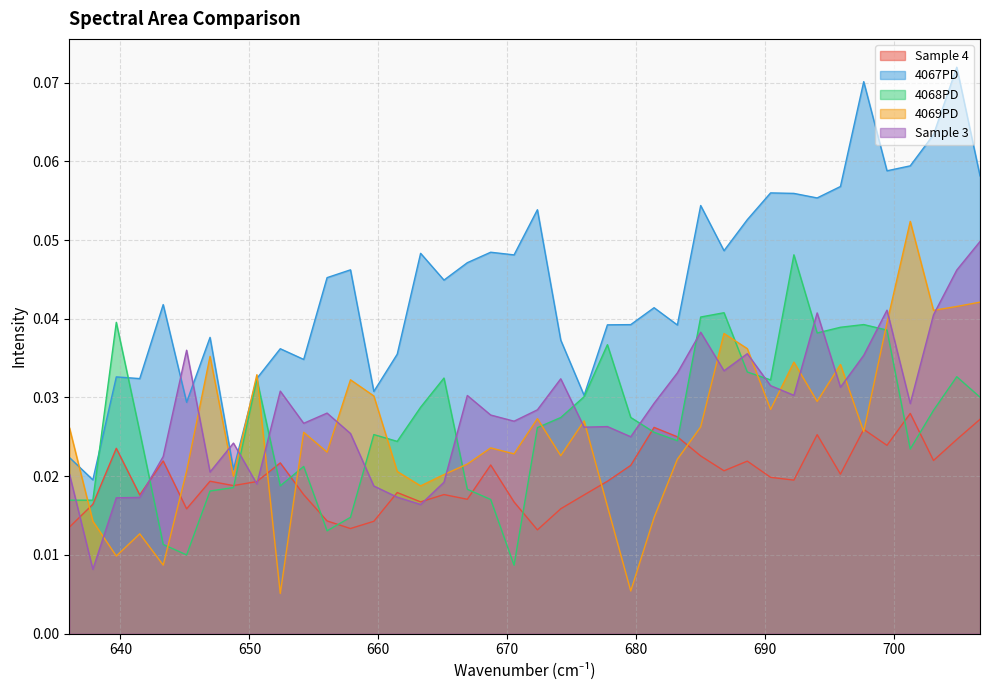

Is the value of Sample 4 at 35 greater than the value of 4067PD at 17?

No